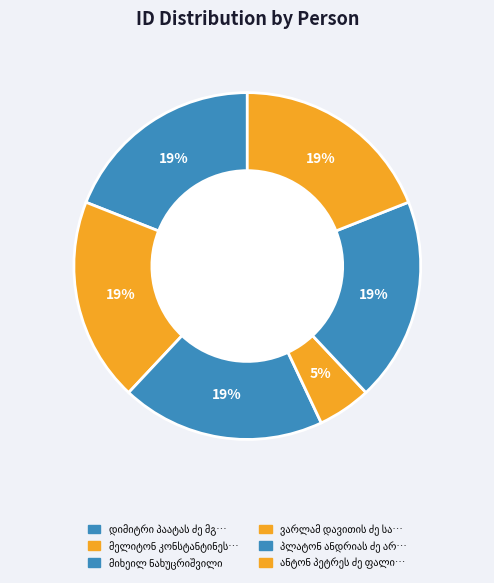

Is there any slice that represents more than half of the pie?

No